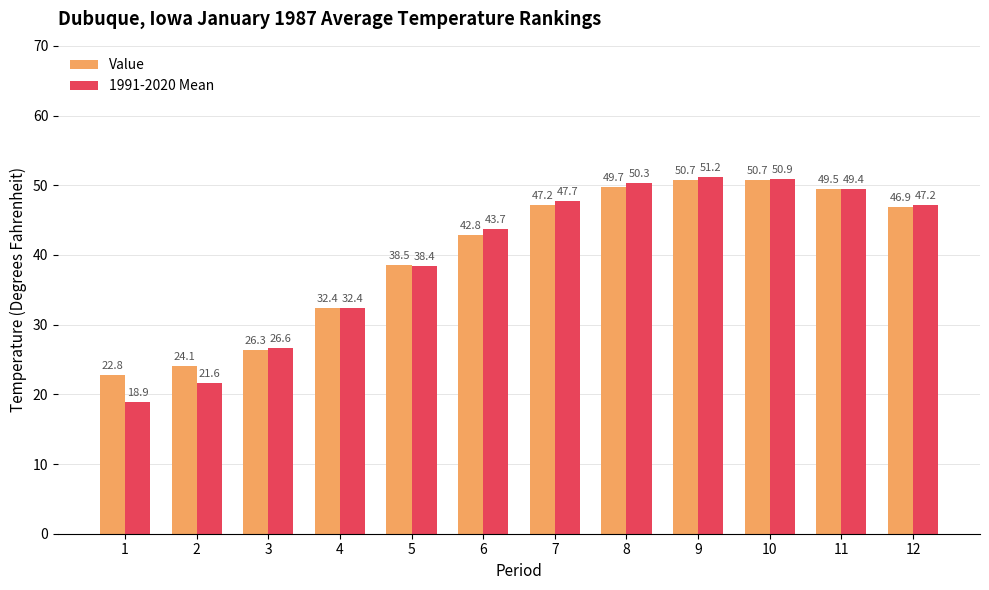

At which label does 1991-2020 Mean first exceed 47?

7